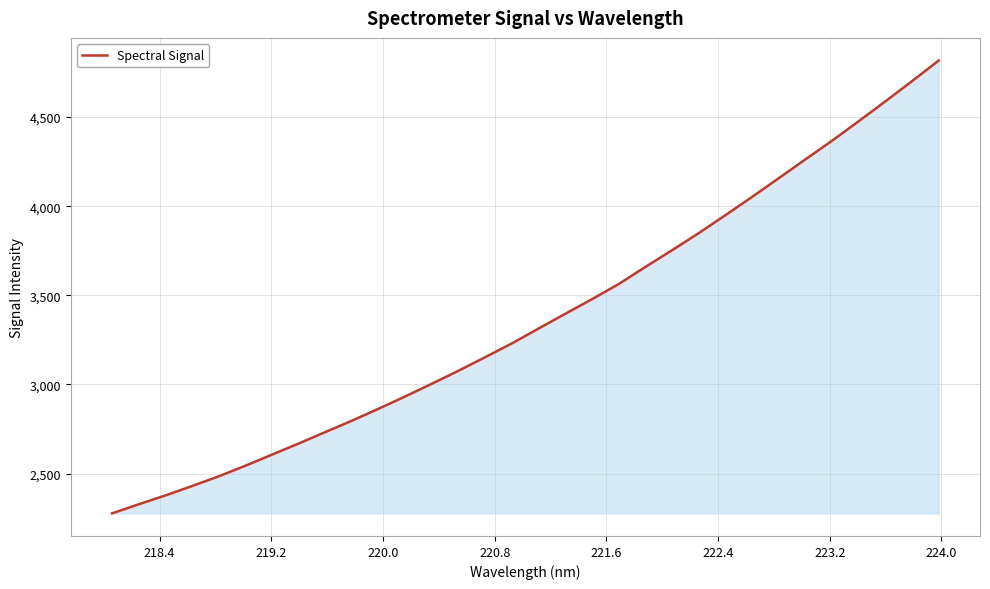

What is the difference between the maximum and minimum values?

2540.4